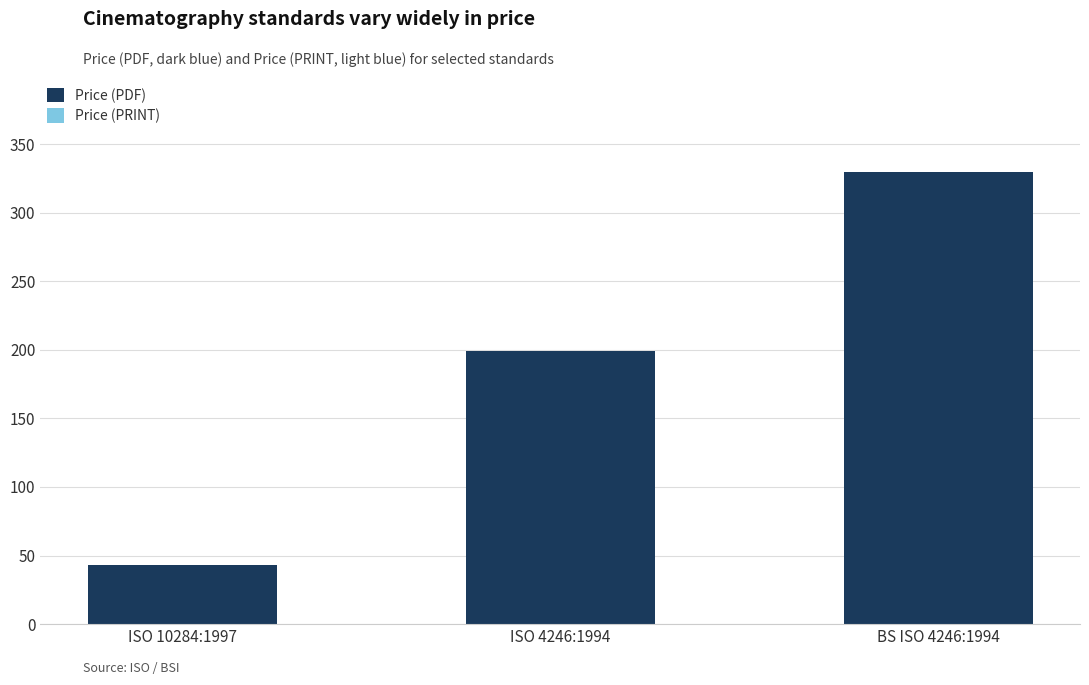

Which has a higher value, BS ISO 4246:1994 or ISO 4246:1994?

BS ISO 4246:1994